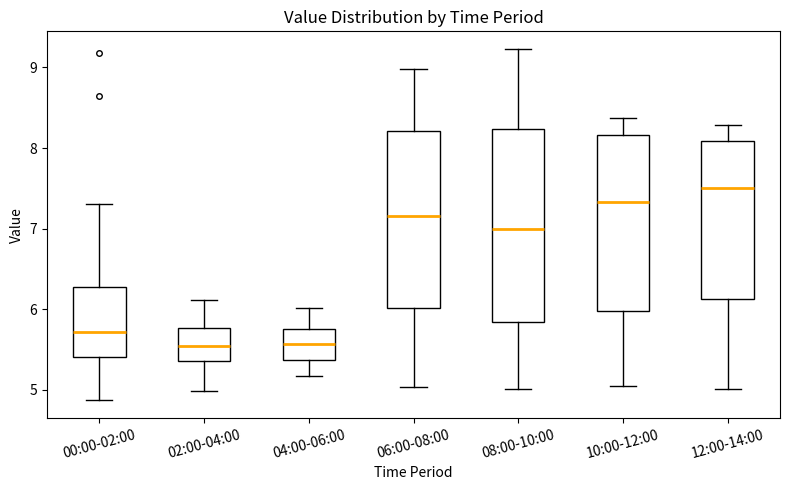

Reading left to right, read every box against the y-axis: the position of its median line, the range the box covers, and the ends of its whiskers. The values are not printed on the chart, so give them approximately, as read against the axis.

00:00-02:00: median 5.7, box 5.4 to 6.3, whiskers 4.9 to 7.3
02:00-04:00: median 5.5, box 5.4 to 5.8, whiskers 5.0 to 6.1
04:00-06:00: median 5.6, box 5.4 to 5.8, whiskers 5.2 to 6.0
06:00-08:00: median 7.2, box 6.0 to 8.2, whiskers 5.0 to 9.0
08:00-10:00: median 7.0, box 5.8 to 8.2, whiskers 5.0 to 9.2
10:00-12:00: median 7.3, box 6.0 to 8.2, whiskers 5.1 to 8.4
12:00-14:00: median 7.5, box 6.1 to 8.1, whiskers 5.0 to 8.3